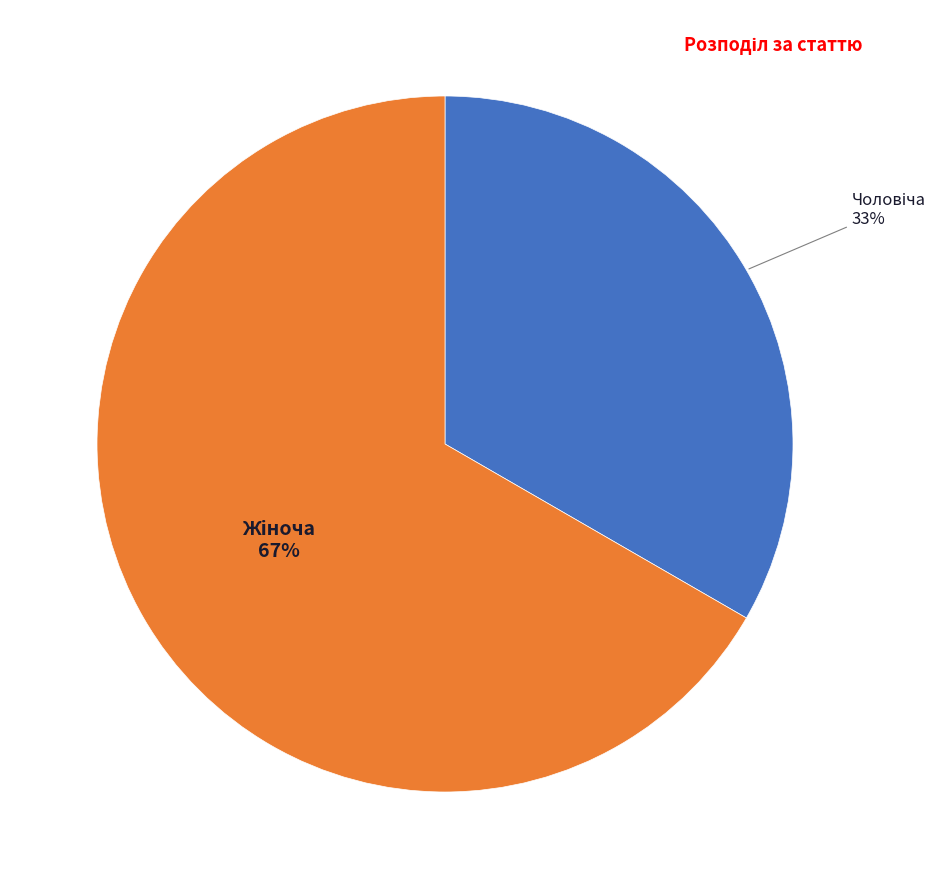

To the nearest percent, what is the average slice percentage?

50%